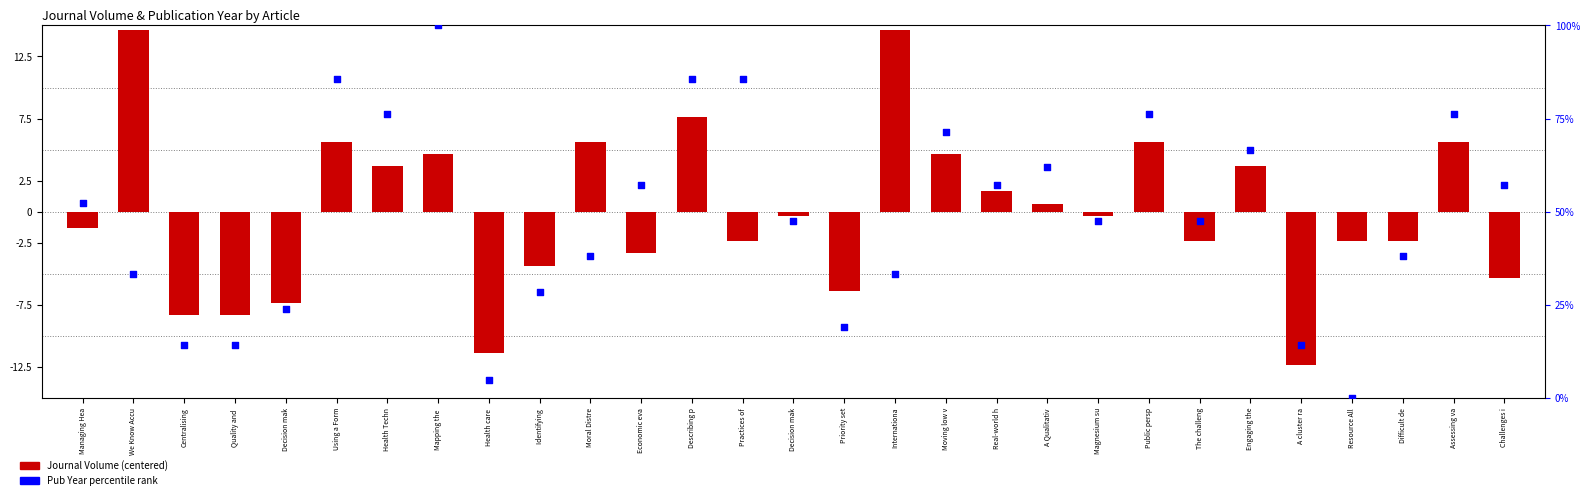

What is the total value across all series at Difficult de?

35.8